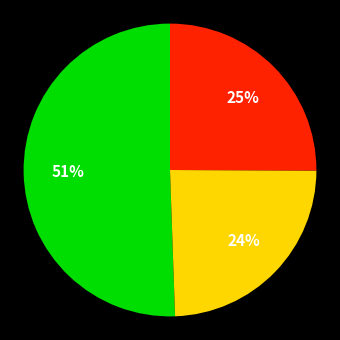

To the nearest percent, what is the average slice percentage?

33%